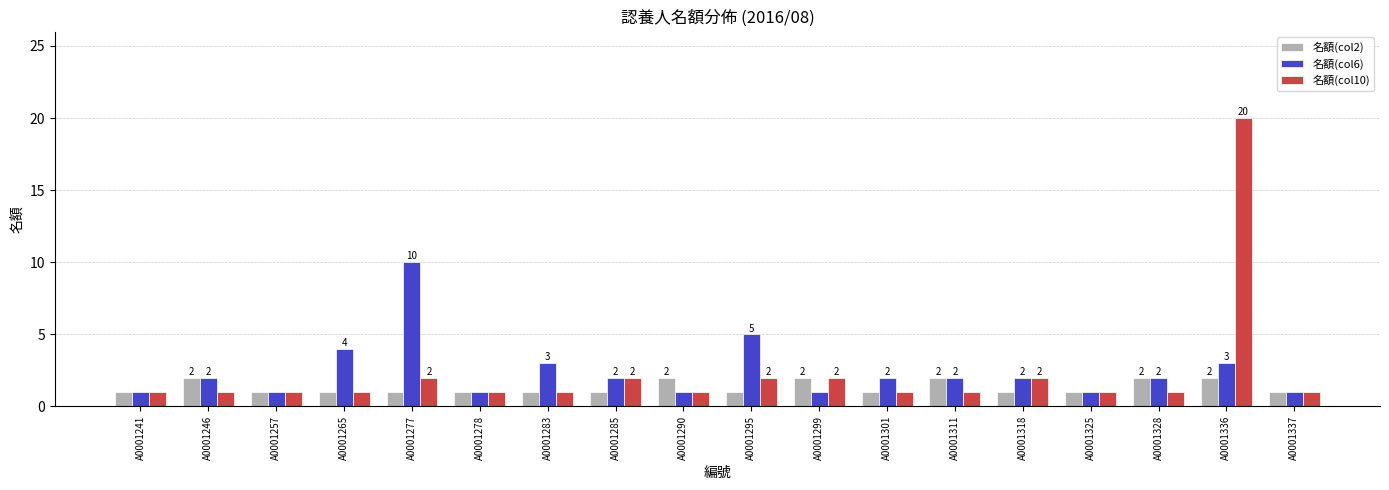

Which series has the largest range (max minus min)?

名額(col10)